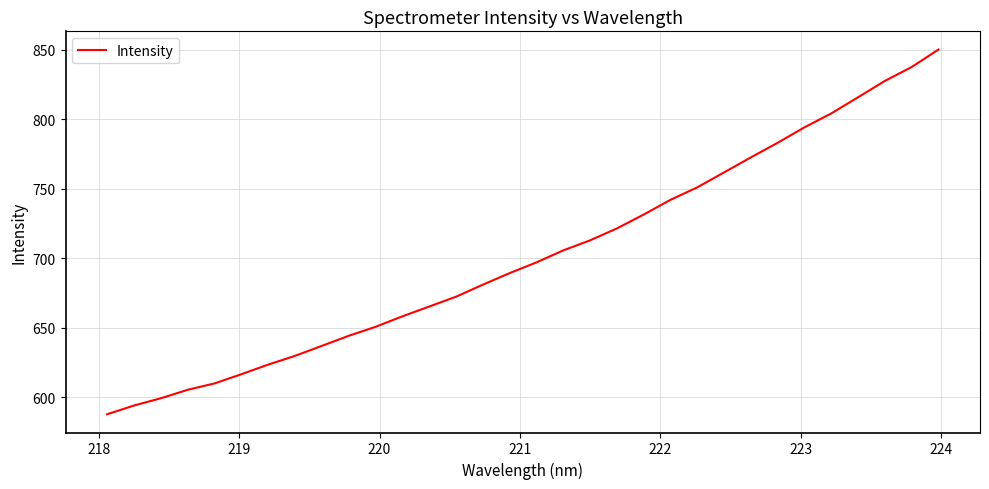

What is the minimum value shown in the chart?

587.8